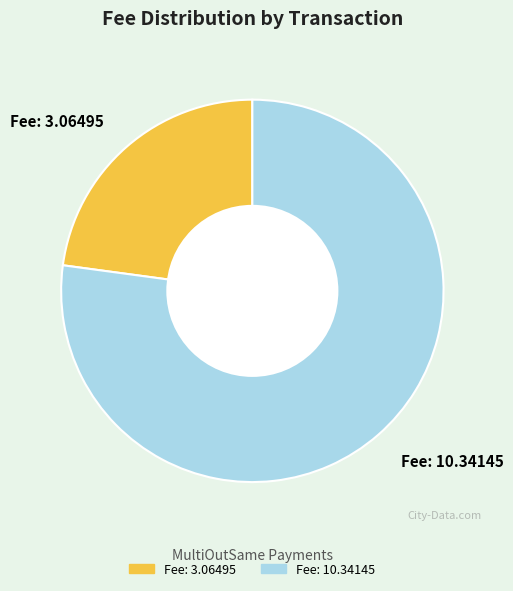

Is it true that Fee: 3.06495 is 23% of the pie?

True